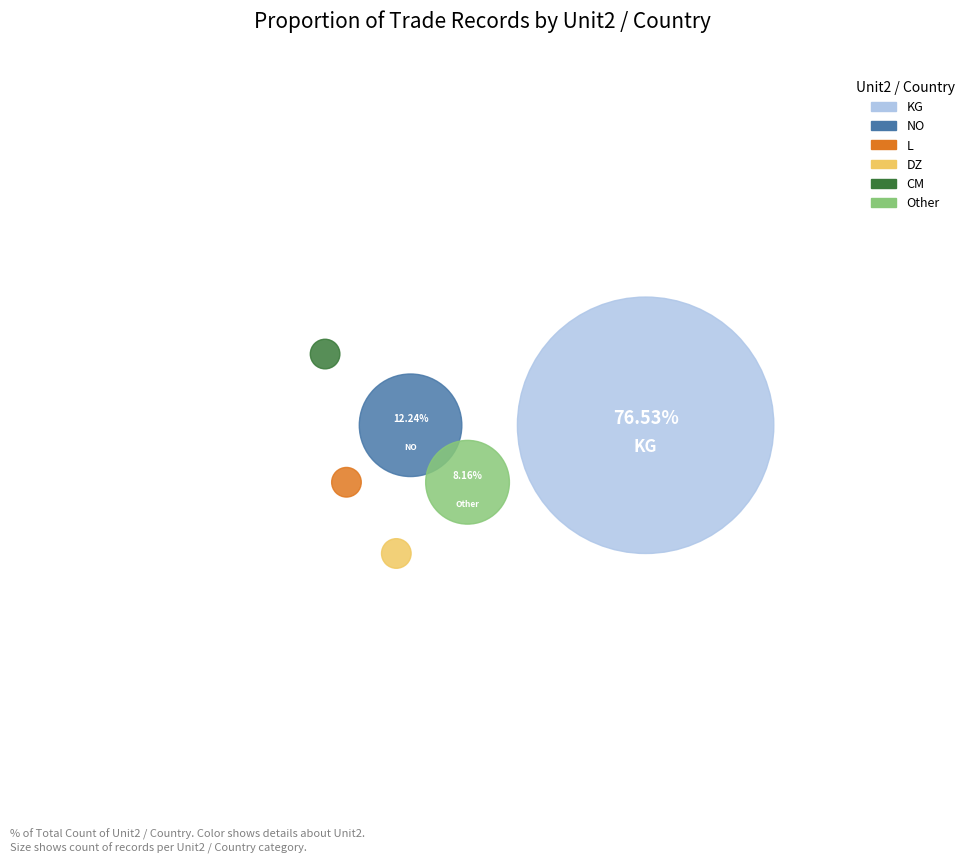

Does any single category account for the majority?

Yes